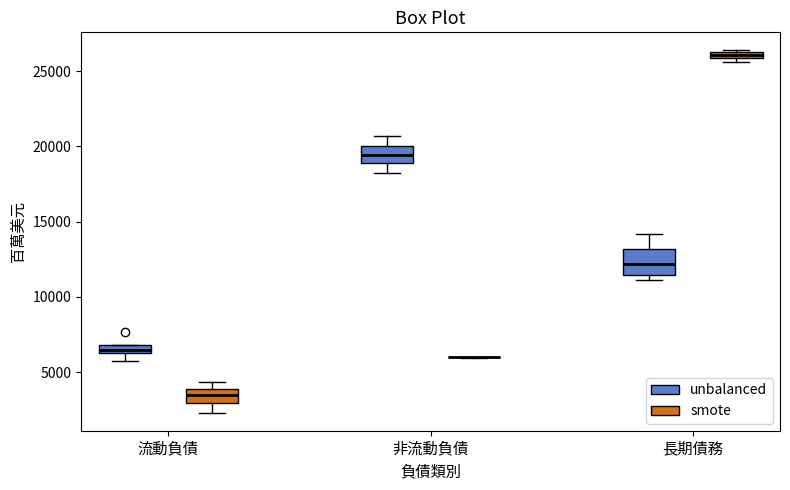

Comparing the boxes themselves (not the whiskers), which one is the tallest?

長期債務 (unbalanced)